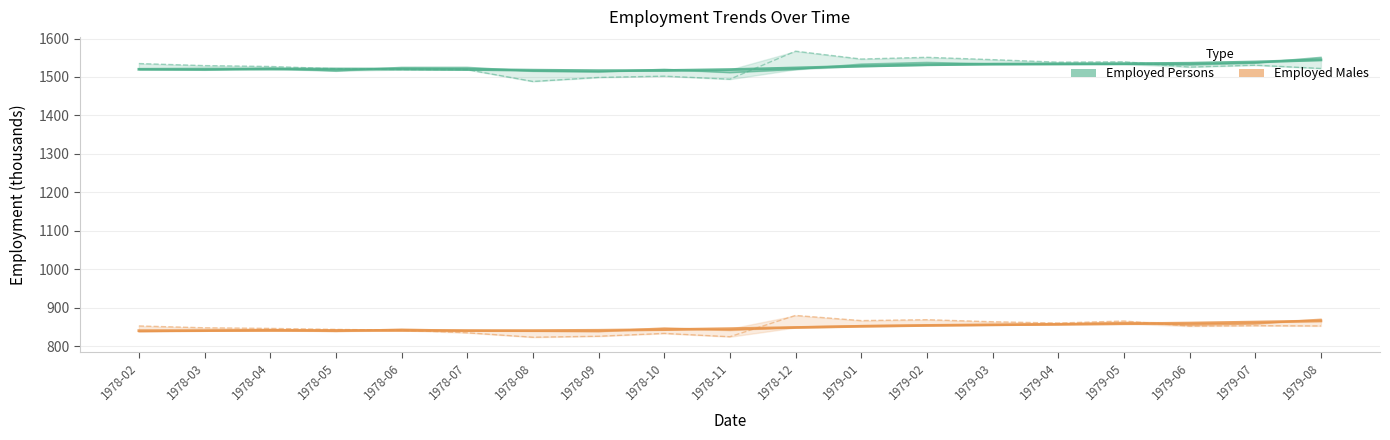

What value does the Employed Males (Trend) series have at 1979-01?

851.6